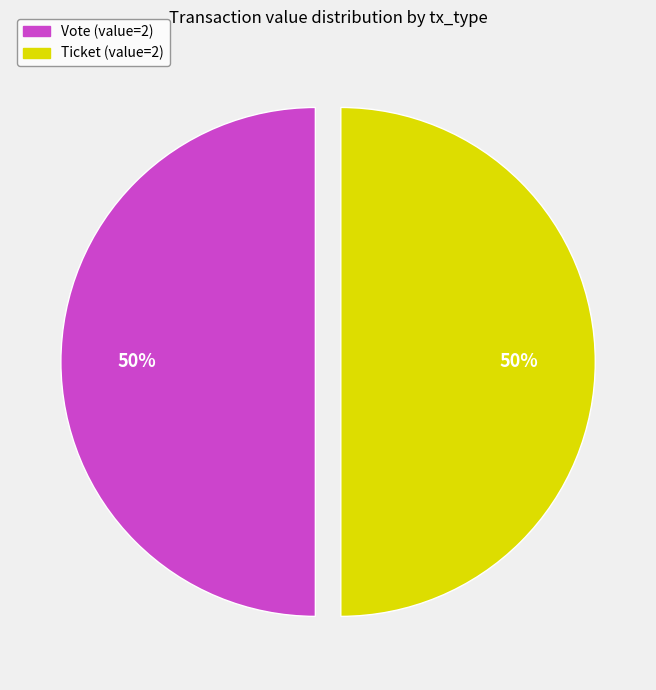

To the nearest percent, what is the average slice percentage?

50%